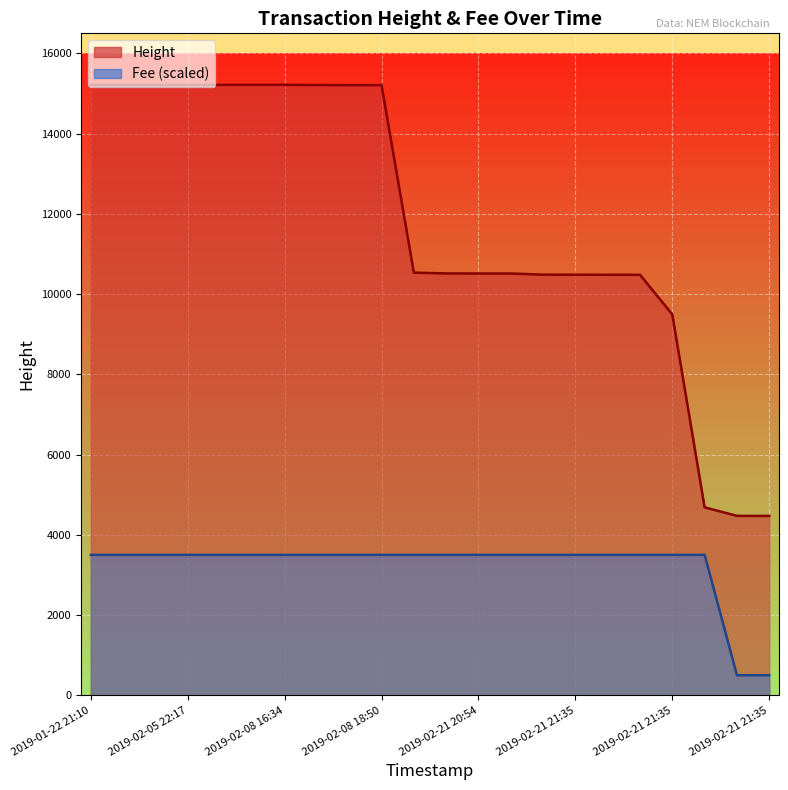

Which category has the highest value in the Height series?

2019-01-22 21:10